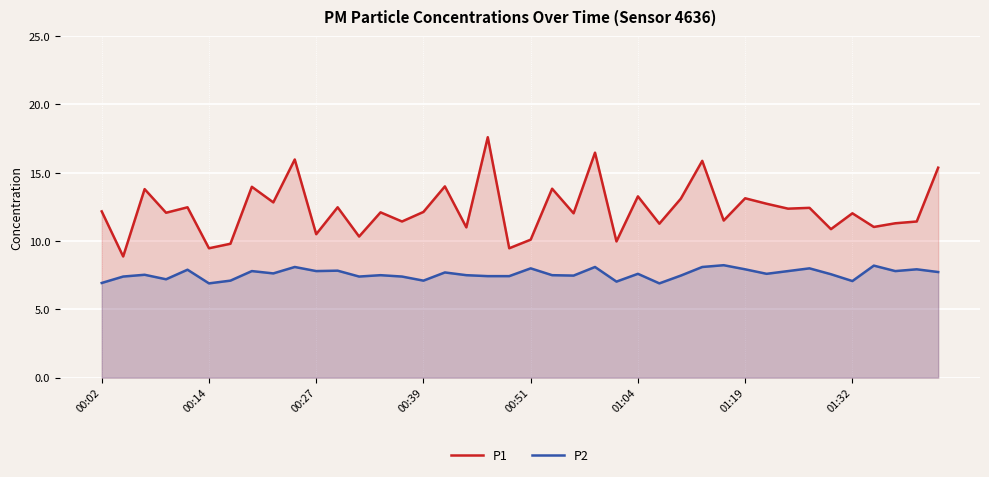

What are all the series names shown in the legend?

P1, P2